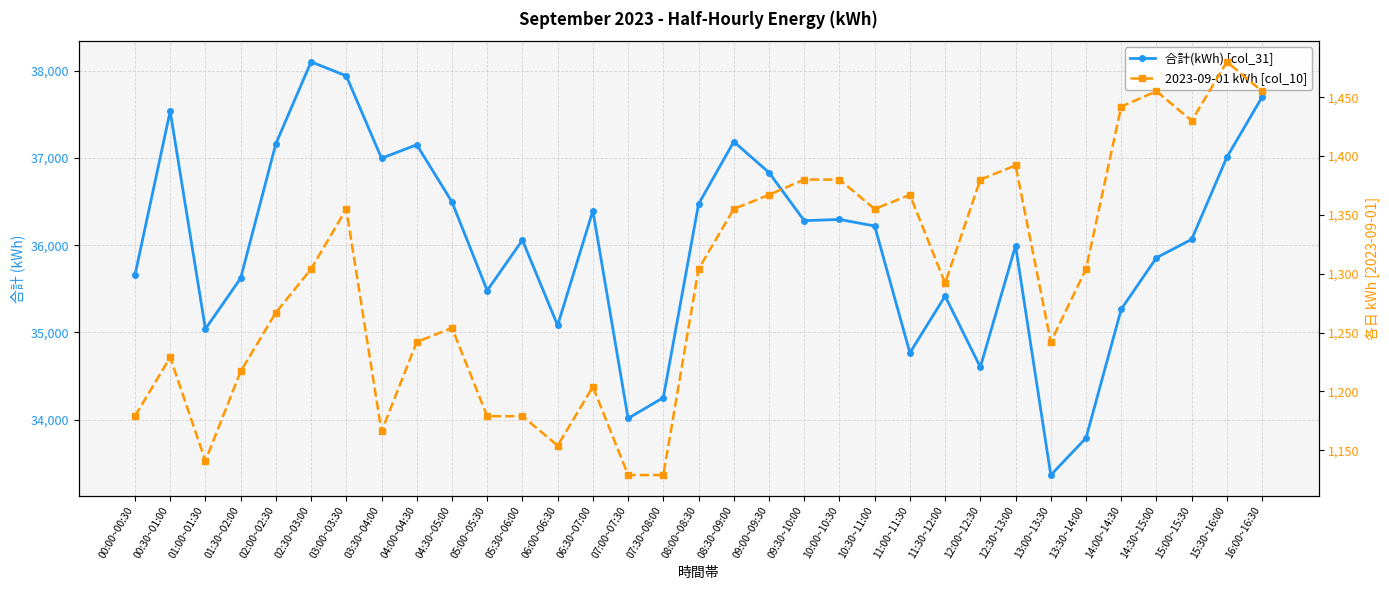

Is it true that 合計(kWh) [col_31] equals 8964 at 16:00~16:30?

False